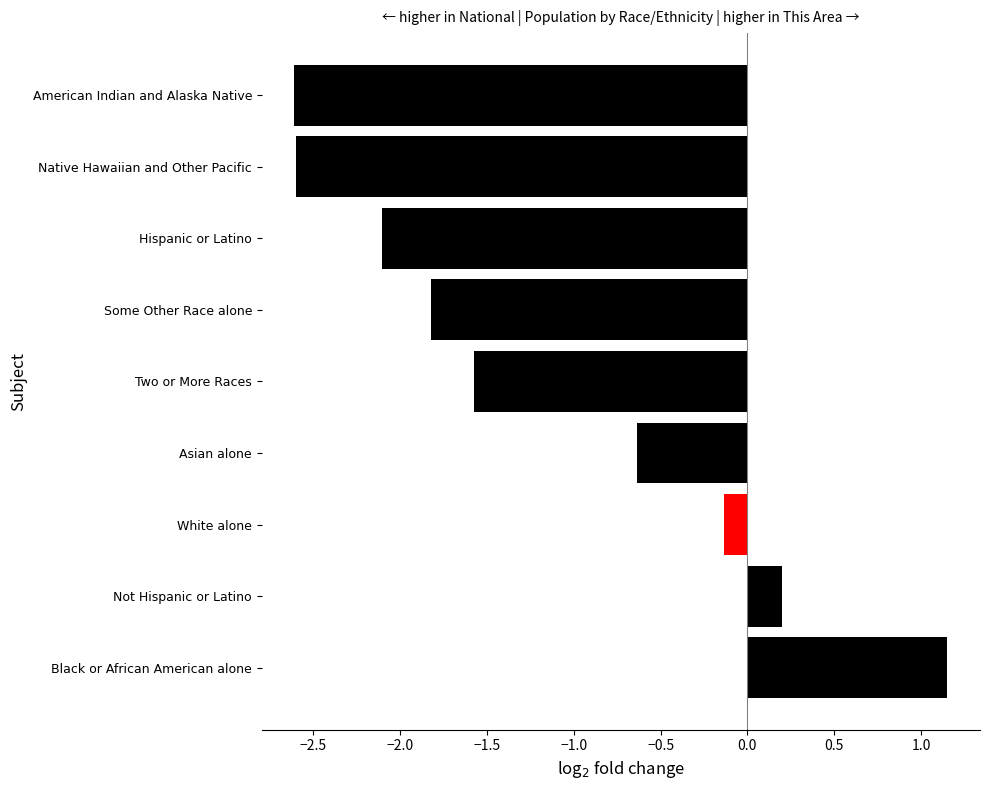

What value does the data have at Two or More Races?

-1.6